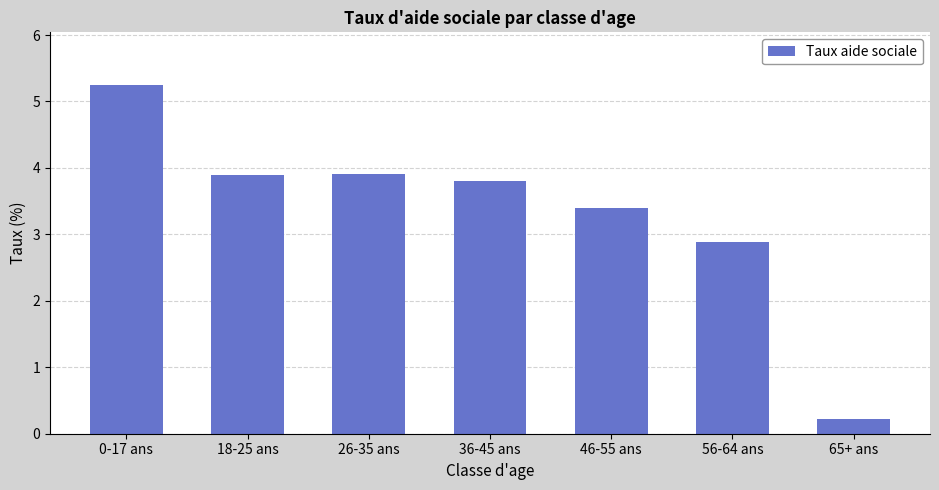

Which label corresponds to the largest value in the chart?

0-17 ans